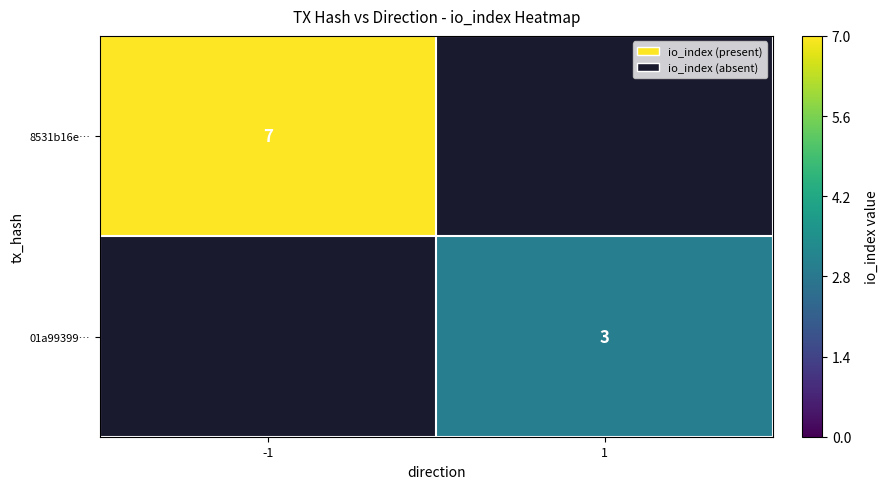

Between 1 and -1, which is larger?

-1